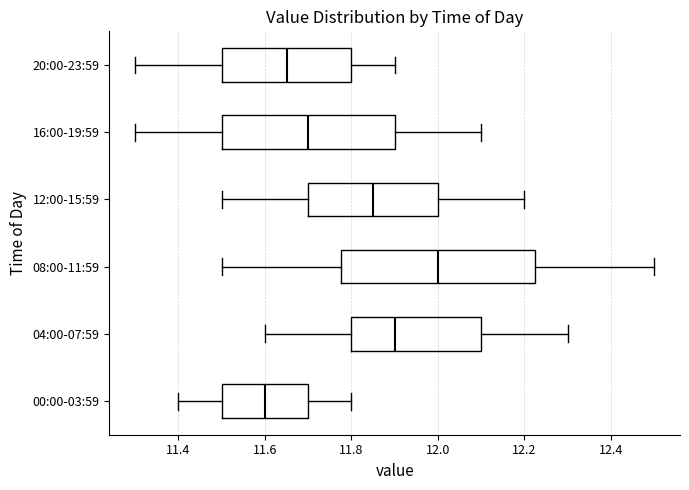

Reading bottom to top, read every box against the x-axis: the position of its median line, the range the box covers, and the ends of its whiskers. The values are not printed on the chart, so give them approximately, as read against the axis.

00:00-03:59: median 11.60, box 11.50 to 11.70, whiskers 11.40 to 11.80
04:00-07:59: median 11.90, box 11.80 to 12.10, whiskers 11.60 to 12.30
08:00-11:59: median 12.00, box 11.78 to 12.22, whiskers 11.50 to 12.50
12:00-15:59: median 11.86, box 11.70 to 12.00, whiskers 11.50 to 12.20
16:00-19:59: median 11.70, box 11.50 to 11.90, whiskers 11.30 to 12.10
20:00-23:59: median 11.66, box 11.50 to 11.80, whiskers 11.30 to 11.90